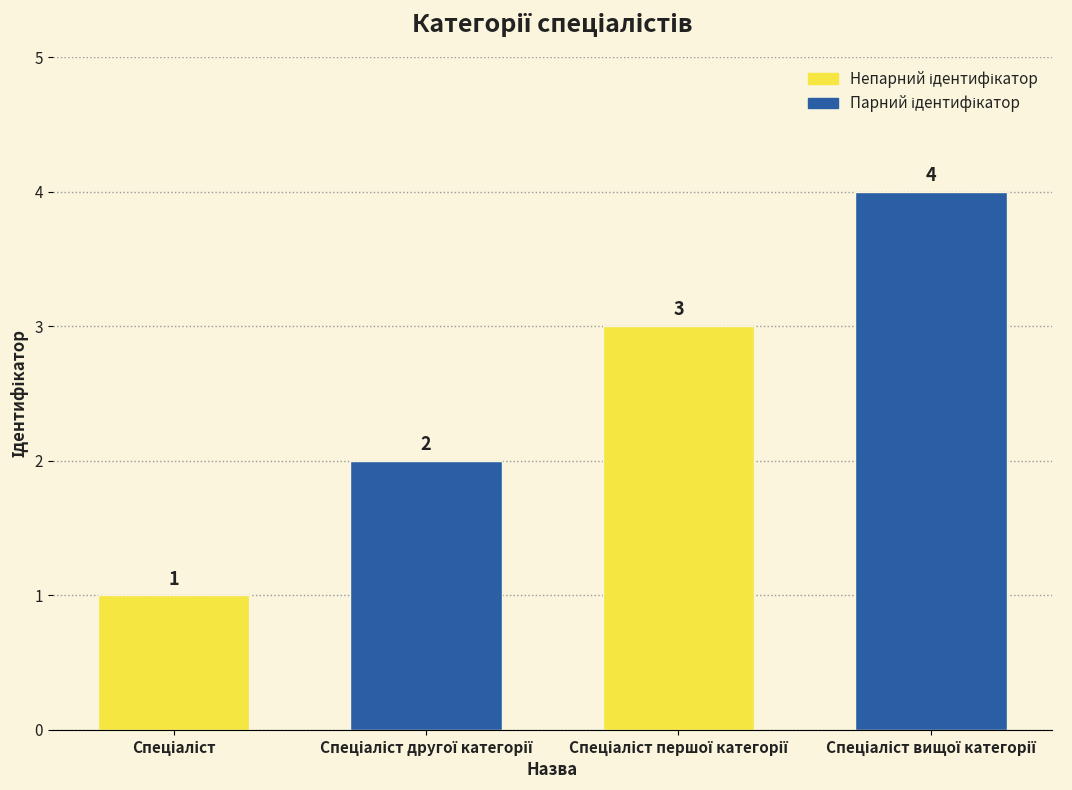

Count the values in the range 2 to 4.

3